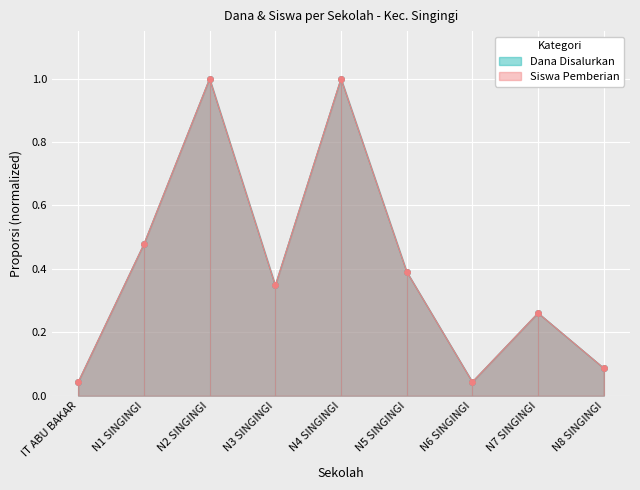

What are all the series names shown in the legend?

Dana Disalurkan, Siswa Pemberian